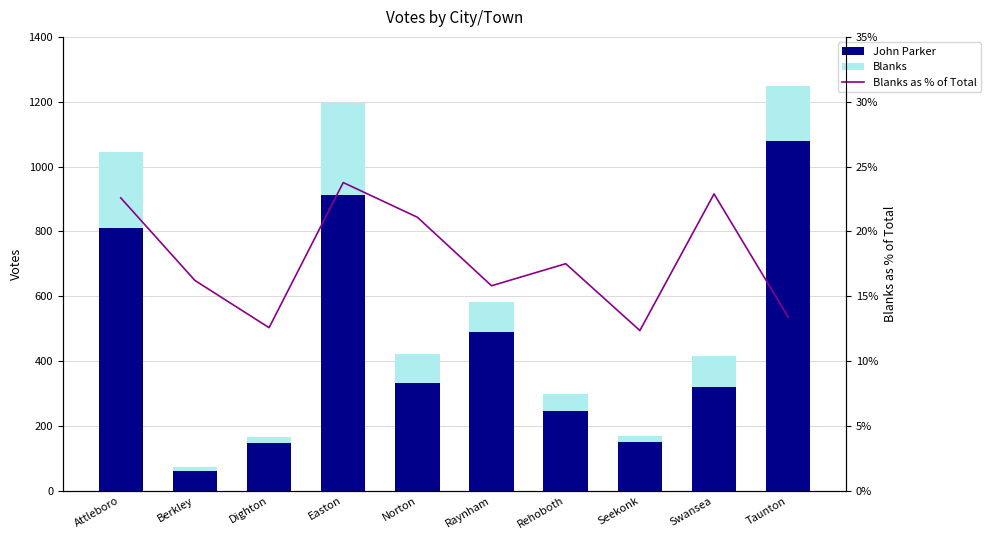

What is the difference between the highest and lowest values at Seekonk?

136.6